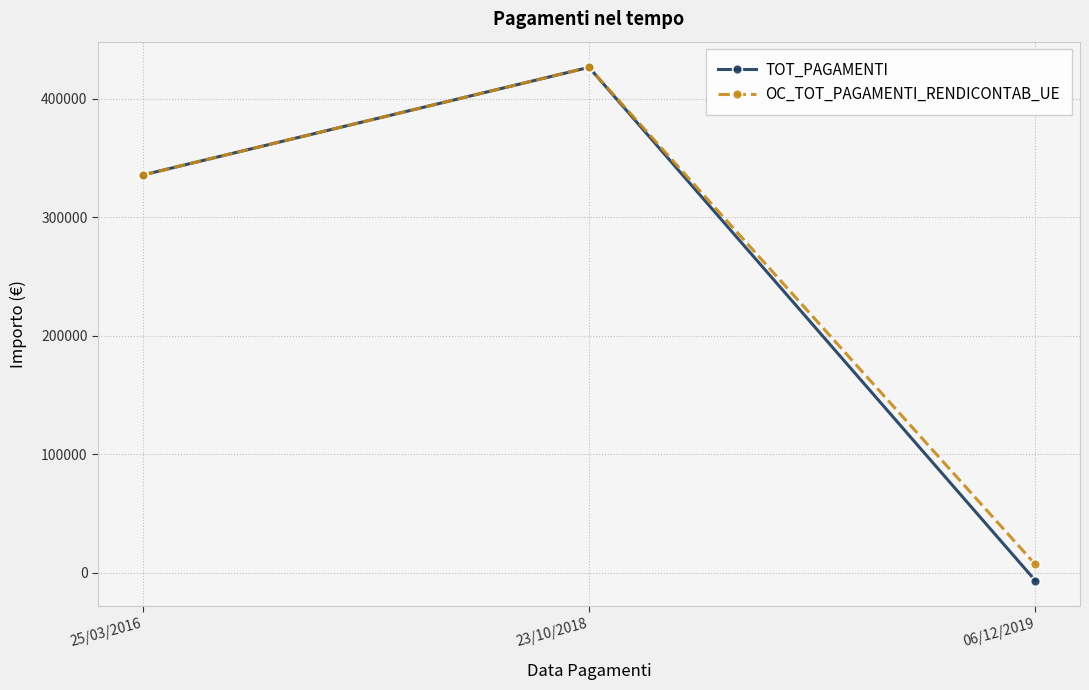

How many values in the OC_TOT_PAGAMENTI_RENDICONTAB_UE series are below 335434?

1